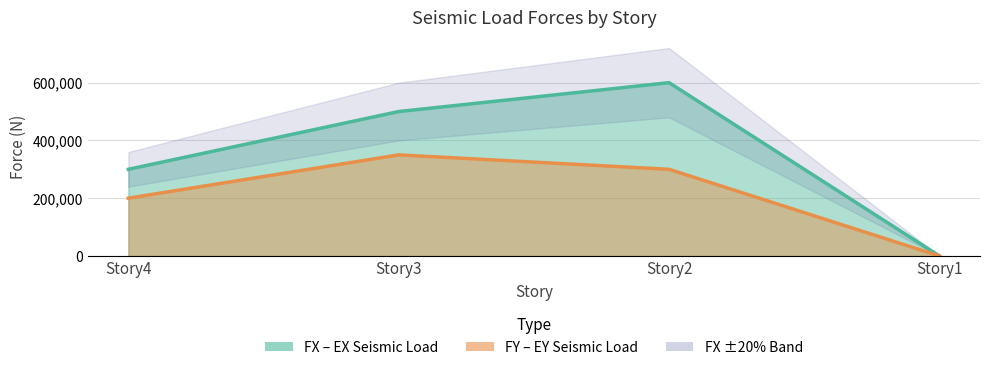

List the labels in order of value, largest first.

Story2, Story3, Story4, Story1